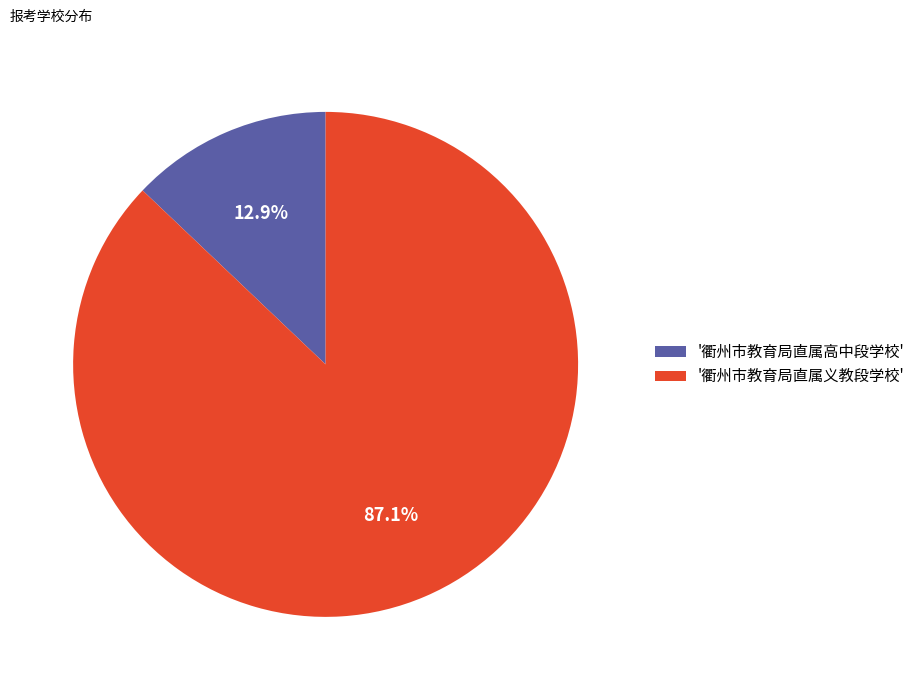

Between '衢州市教育局直属高中段学校' and '衢州市教育局直属义教段学校', which is larger?

'衢州市教育局直属义教段学校'